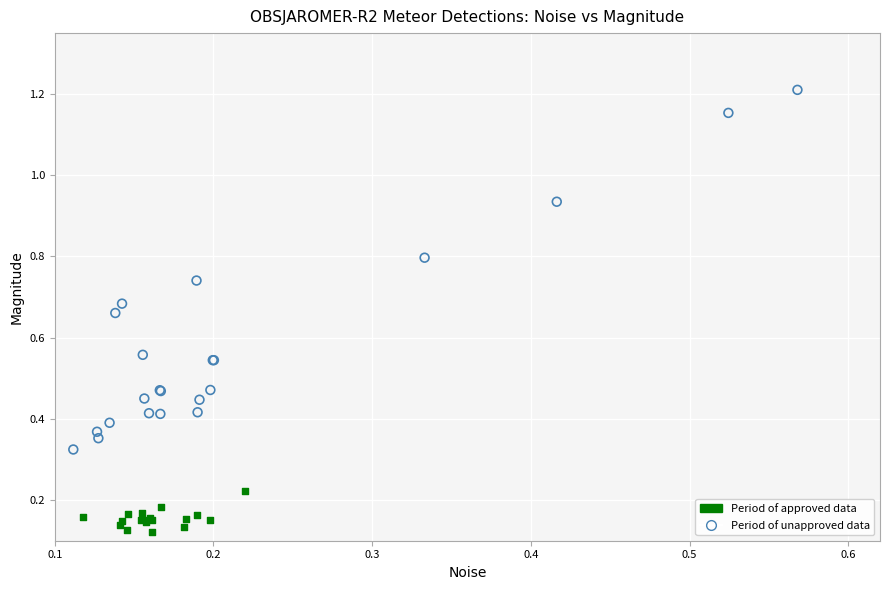

Which series reaches the maximum Y coordinate?

Period of unapproved data